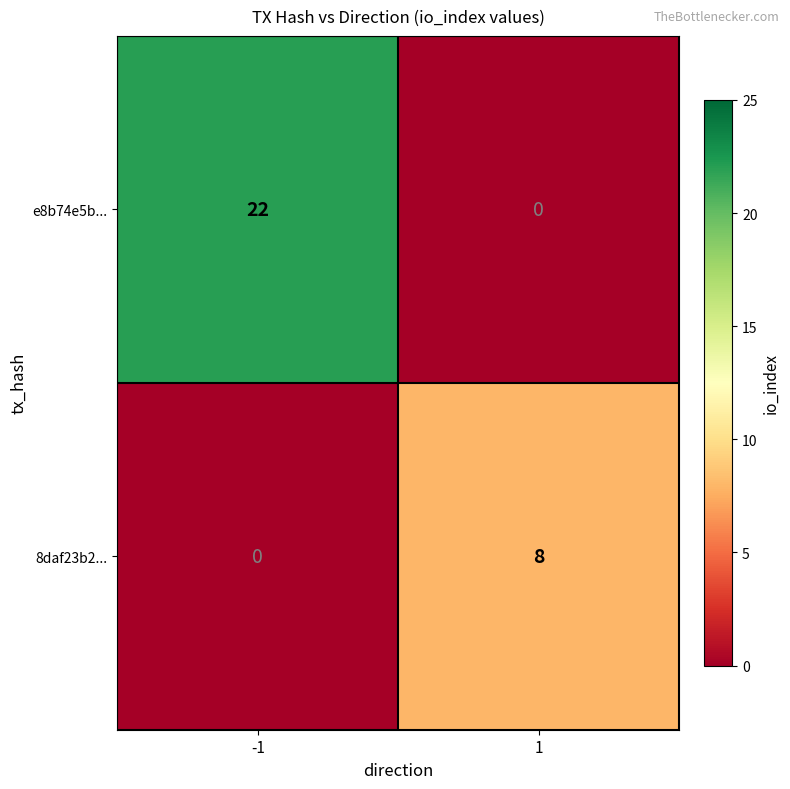

Which series has the largest total across all categories?

e8b74e5b...